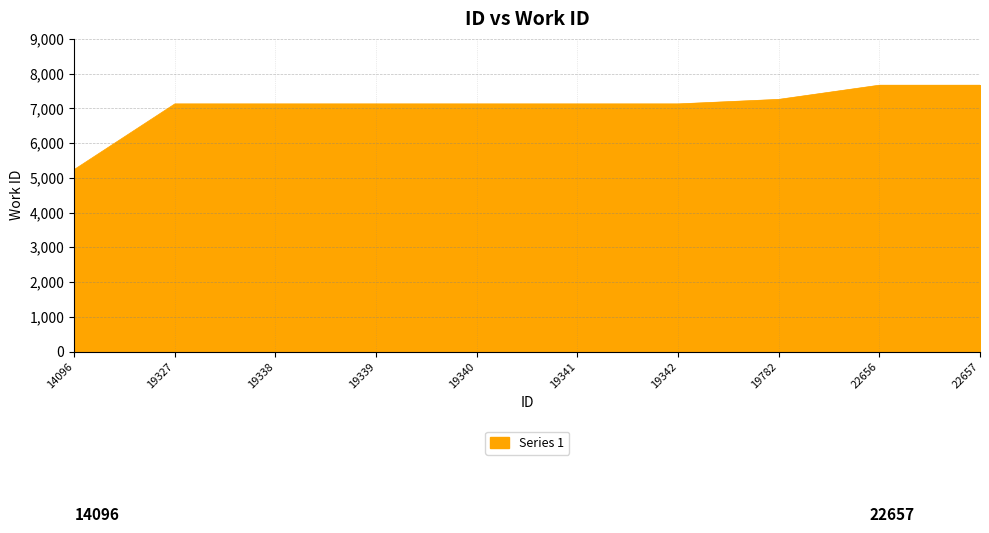

What is the difference between the maximum and minimum values?

2430